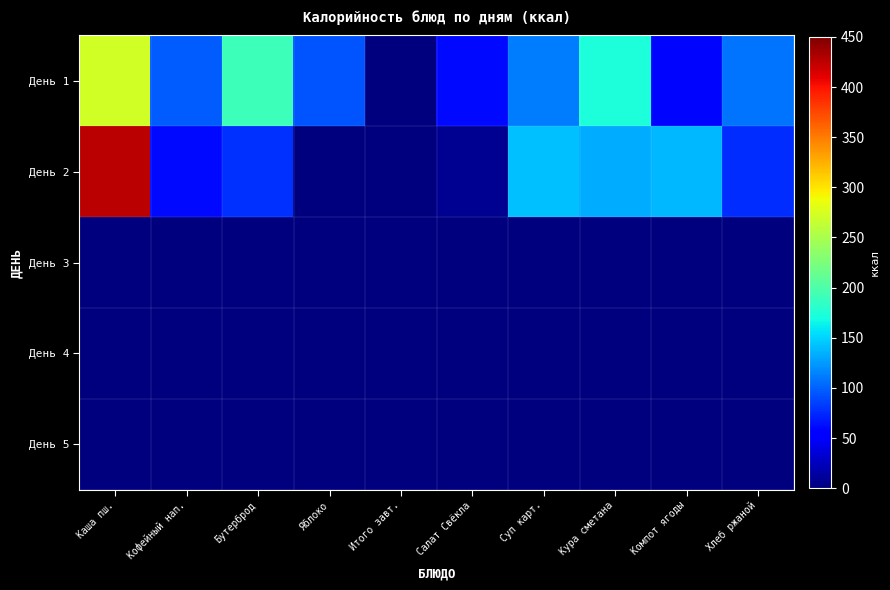

Reading left to right, extract all data points from this chart.

День 1: Каша пш.=271.5	Кофейный нап.=97.1	Бутерброд=191.0	Яблоко=94.0	Итого завт.=0.0	Салат Свёкла=61.0	Суп карт.=111.8	Кура сметана=172.4	Компот ягоды=58.1	Хлеб ржаной=108.9
День 2: Каша пш.=425.6	Кофейный нап.=60.5	Бутерброд=77.7	Яблоко=0.0	Итого завт.=0.0	Салат Свёкла=7.2	Суп карт.=140.7	Кура сметана=132.7	Компот ягоды=137.8	Хлеб ржаной=76.3
День 3: Каша пш.=0.0	Кофейный нап.=0.0	Бутерброд=0.0	Яблоко=0.0	Итого завт.=0.0	Салат Свёкла=0.0	Суп карт.=0.0	Кура сметана=0.0	Компот ягоды=0.0	Хлеб ржаной=0.0
День 4: Каша пш.=0.0	Кофейный нап.=0.0	Бутерброд=0.0	Яблоко=0.0	Итого завт.=0.0	Салат Свёкла=0.0	Суп карт.=0.0	Кура сметана=0.0	Компот ягоды=0.0	Хлеб ржаной=0.0
День 5: Каша пш.=0.0	Кофейный нап.=0.0	Бутерброд=0.0	Яблоко=0.0	Итого завт.=0.0	Салат Свёкла=0.0	Суп карт.=0.0	Кура сметана=0.0	Компот ягоды=0.0	Хлеб ржаной=0.0